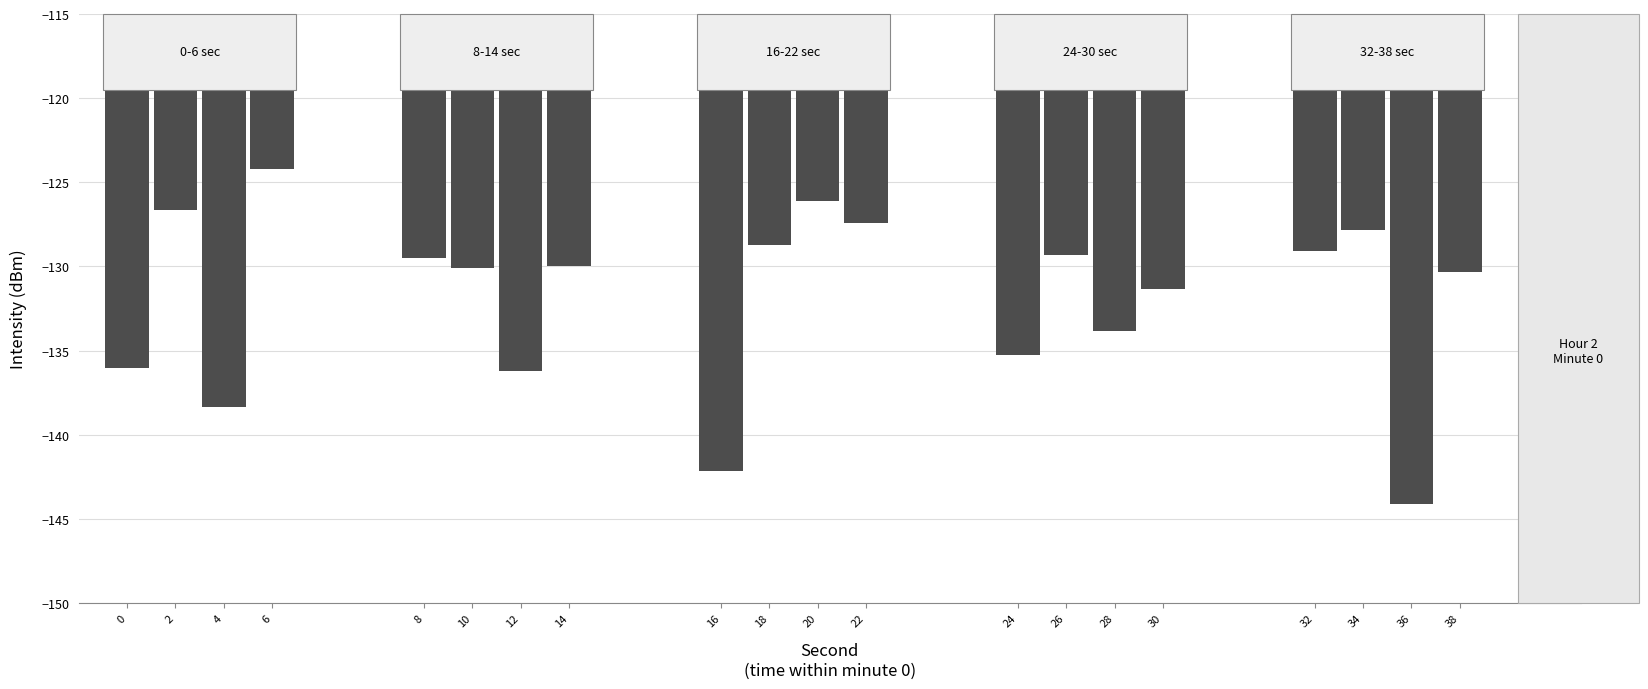

At which category does the chart reach its peak across all series?

6